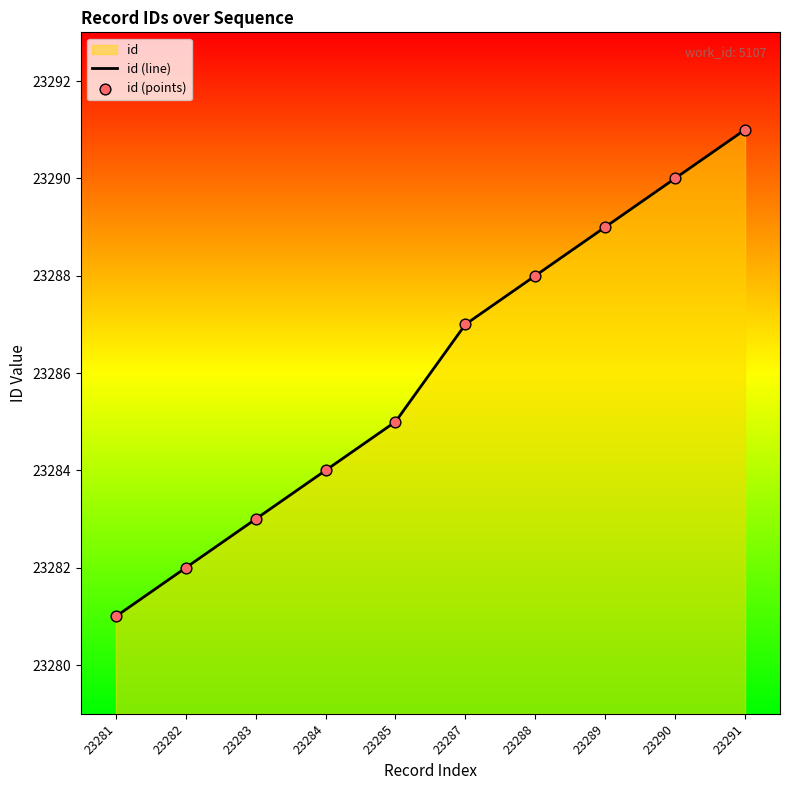

Which series reaches the minimum Y coordinate?

id (line)